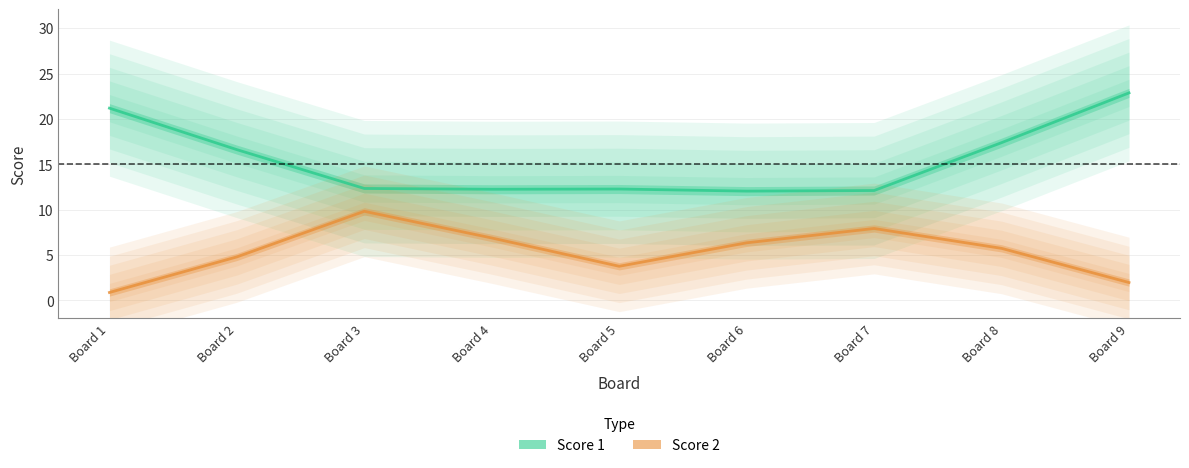

How many values in the Score 1 series exceed 14?

4